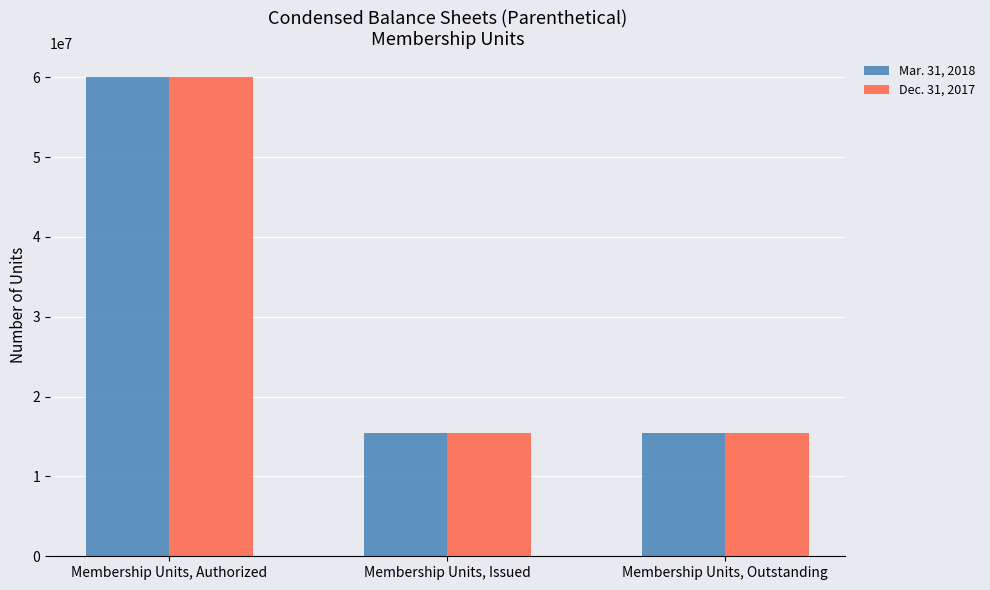

What is the average value of the Dec. 31, 2017 series?

30326987